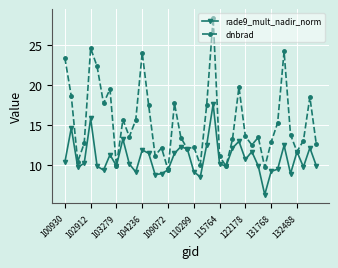

What is the maximum value for rade9_mult_nadir_norm?

17.6